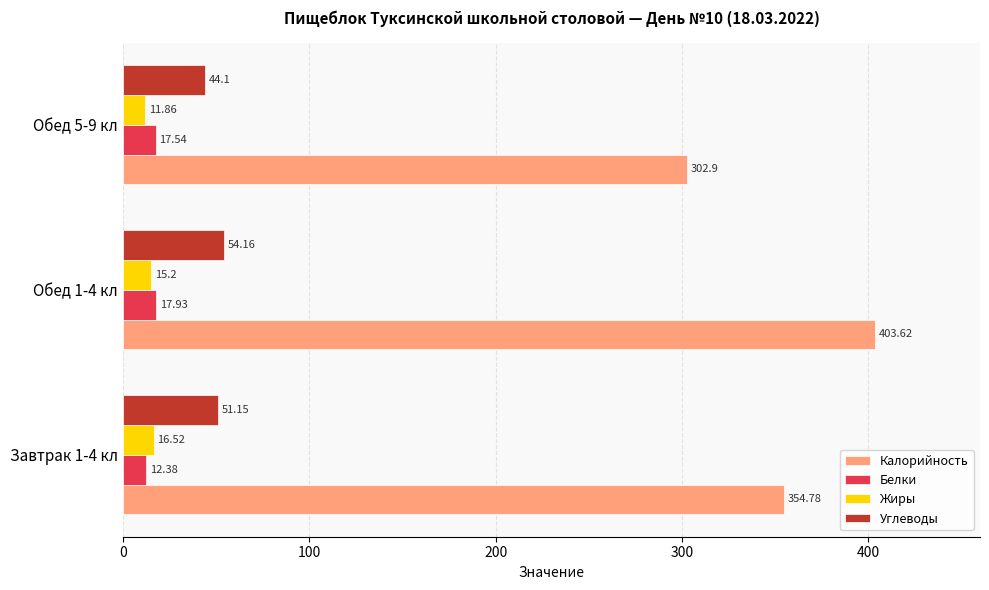

What is the sum of all Углеводы values?

149.4